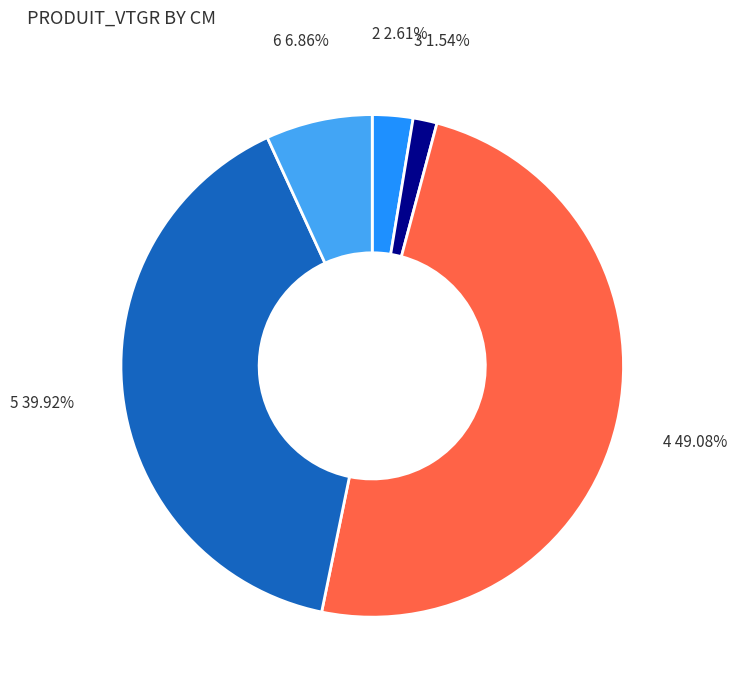

The 3 slice represents 2% of the pie. True or false?

True